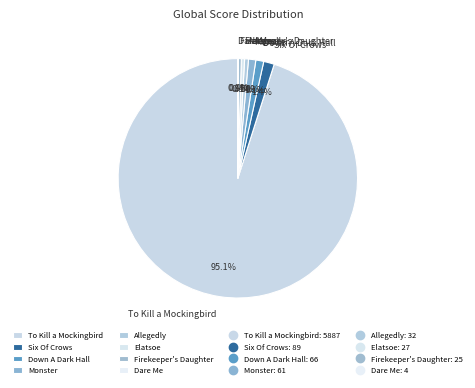

To the nearest percent, what portion does Down A Dark Hall represent?

1%